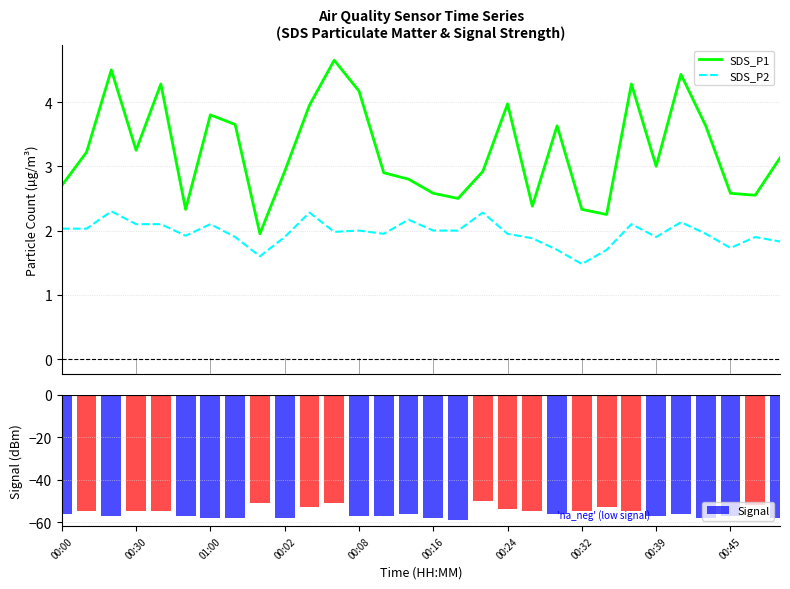

What is the label of the 10th bar from the right?

20